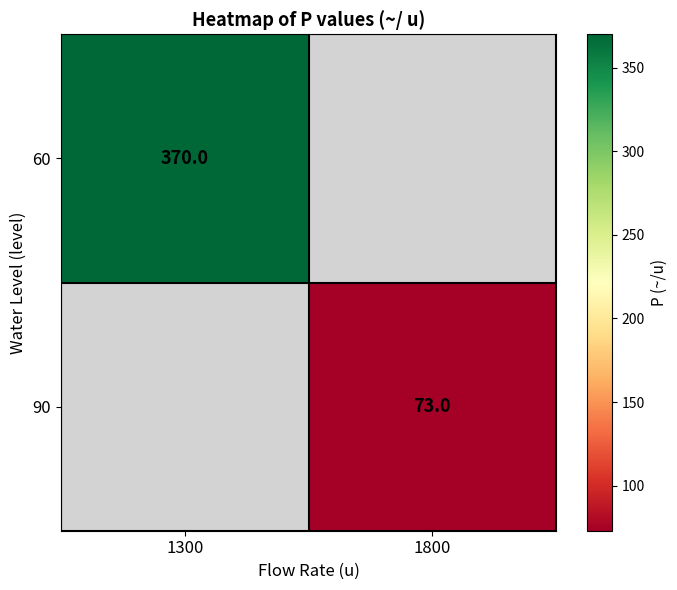

The 90 series shows 99 at 1800. True or false?

False